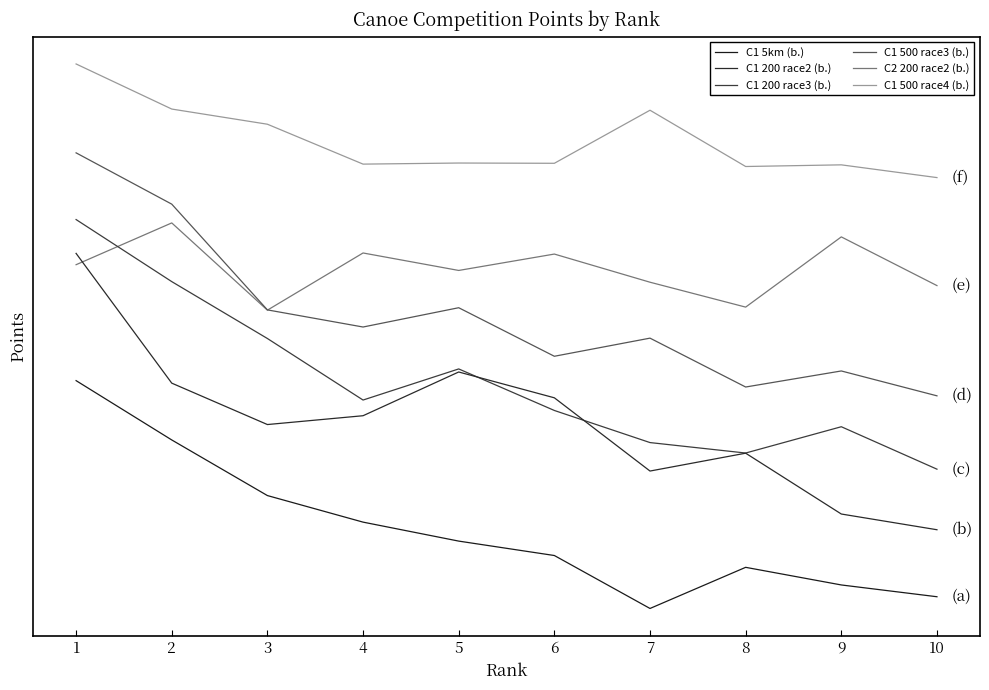

Which series has the largest total across all categories?

C1 500 race4 (b.)